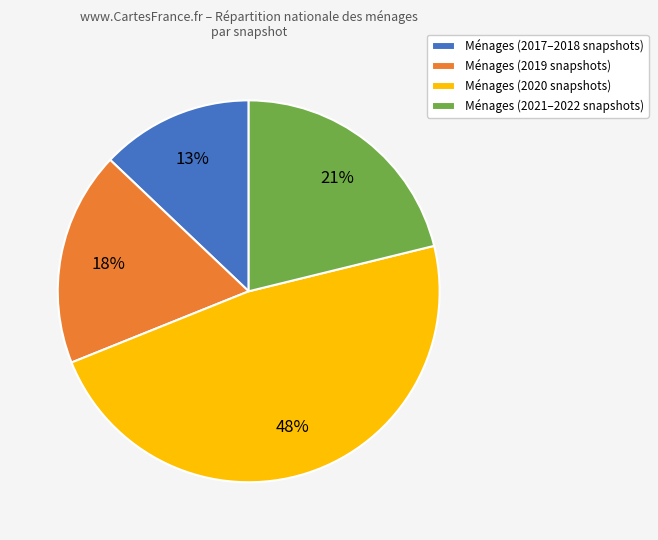

Which slice is the smallest?

Ménages (2017–2018 snapshots)